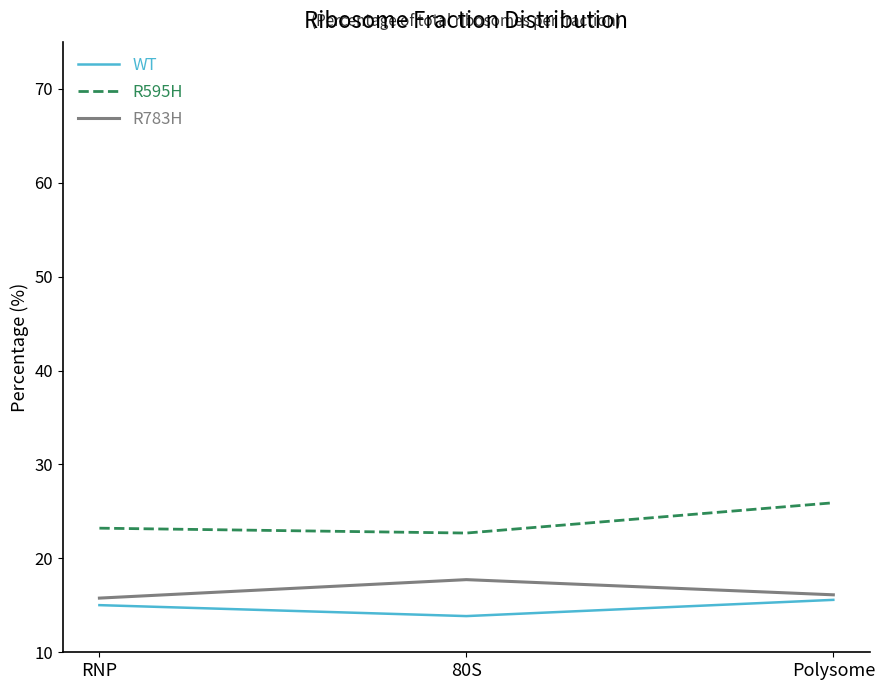

How many categories are shown in the chart?

3